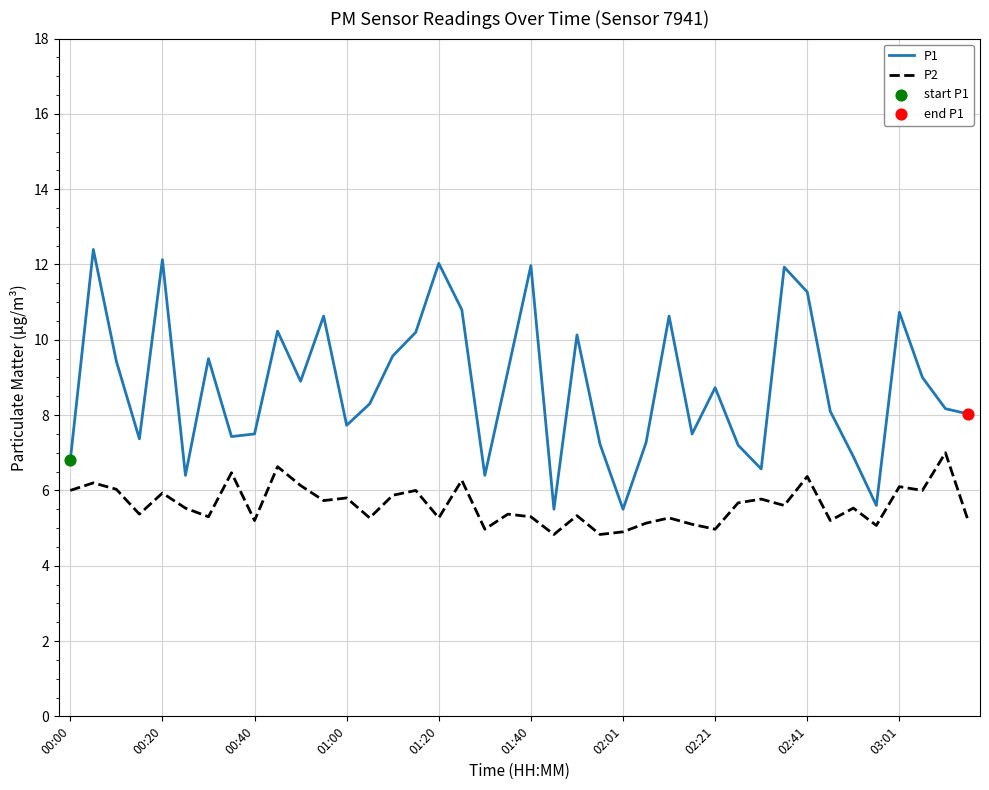

Which series has the largest total across all categories?

P1